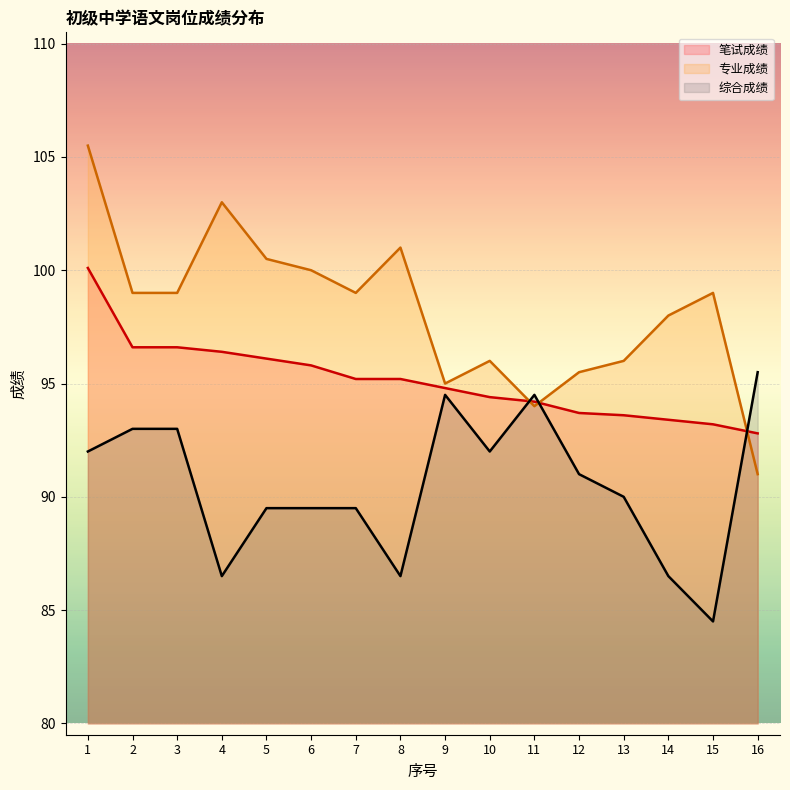

What are all the series names shown in the legend?

笔试成绩, 专业成绩, 综合成绩